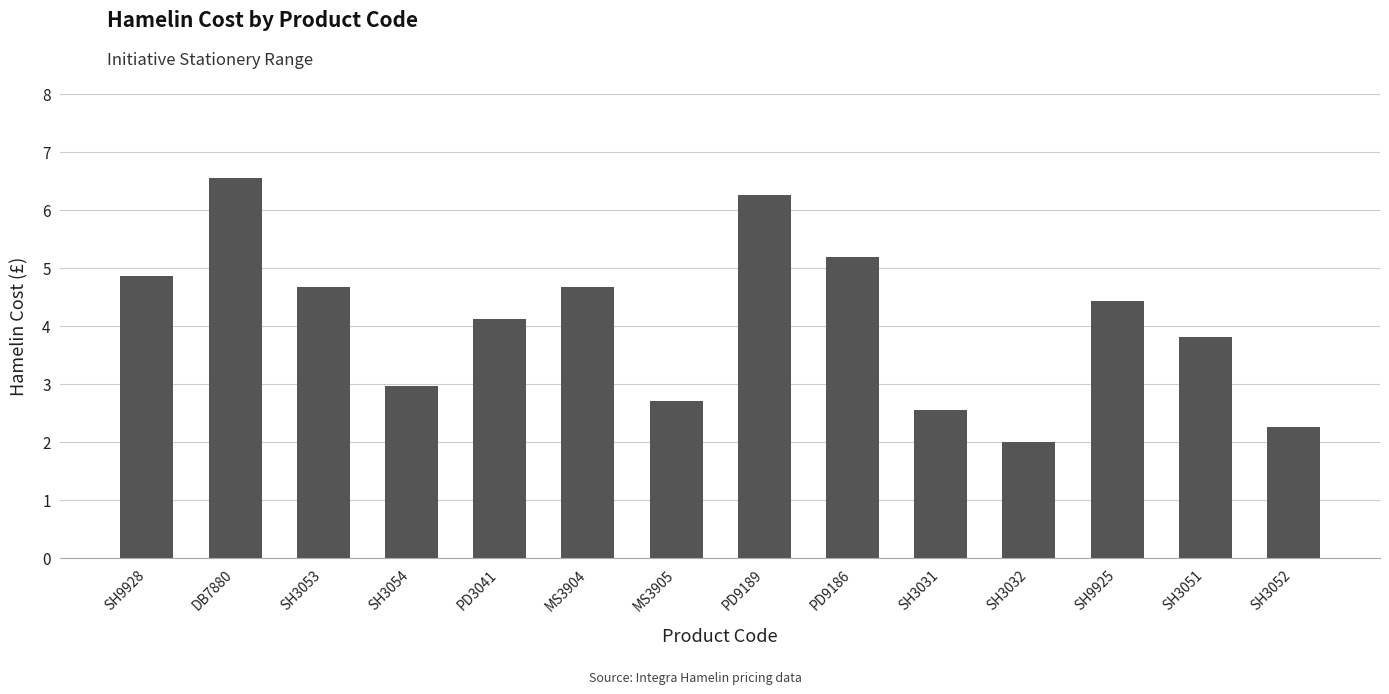

True or false: the data shows 7.0 at SH3053.

False